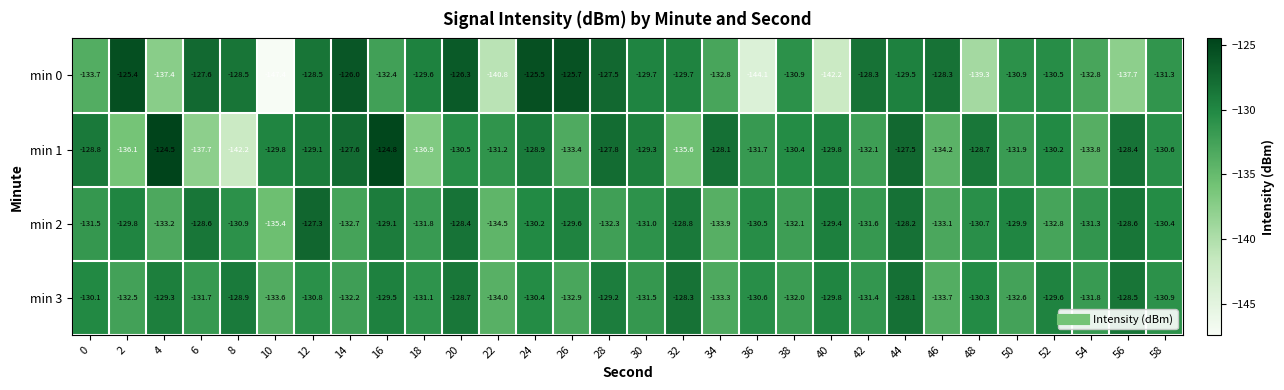

Is the value of min 0 at 4 greater than the value of min 3 at 52?

No